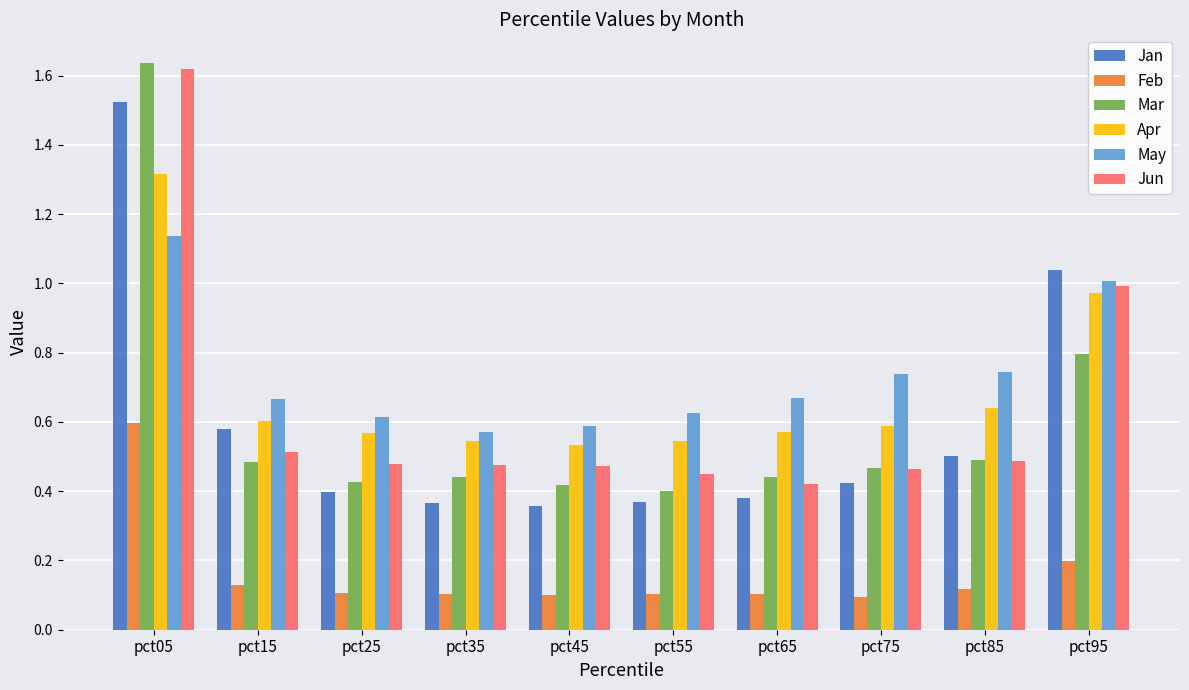

How many bars are there in each group?

6